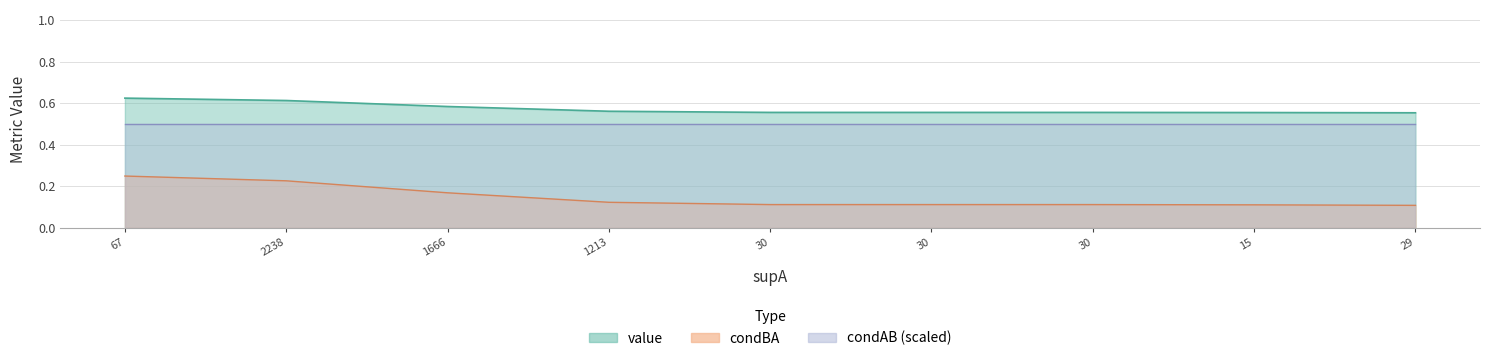

Where is value nearest to the value 0?

29